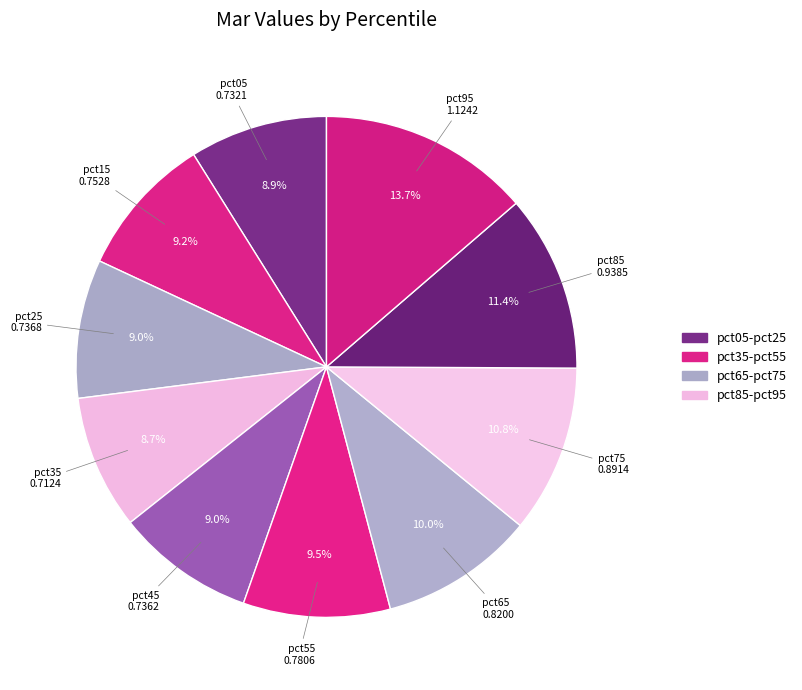

What is the largest slice in the pie chart?

pct95